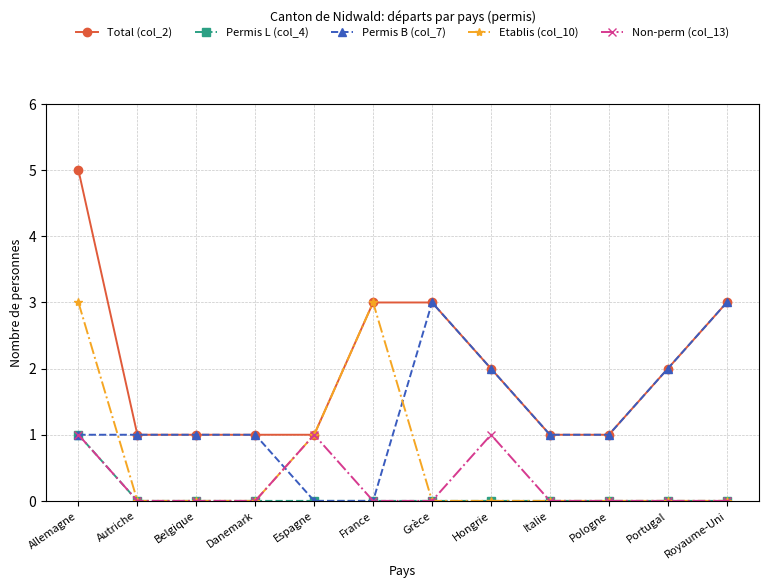

What is the label of the 5th point from the right?

Hongrie